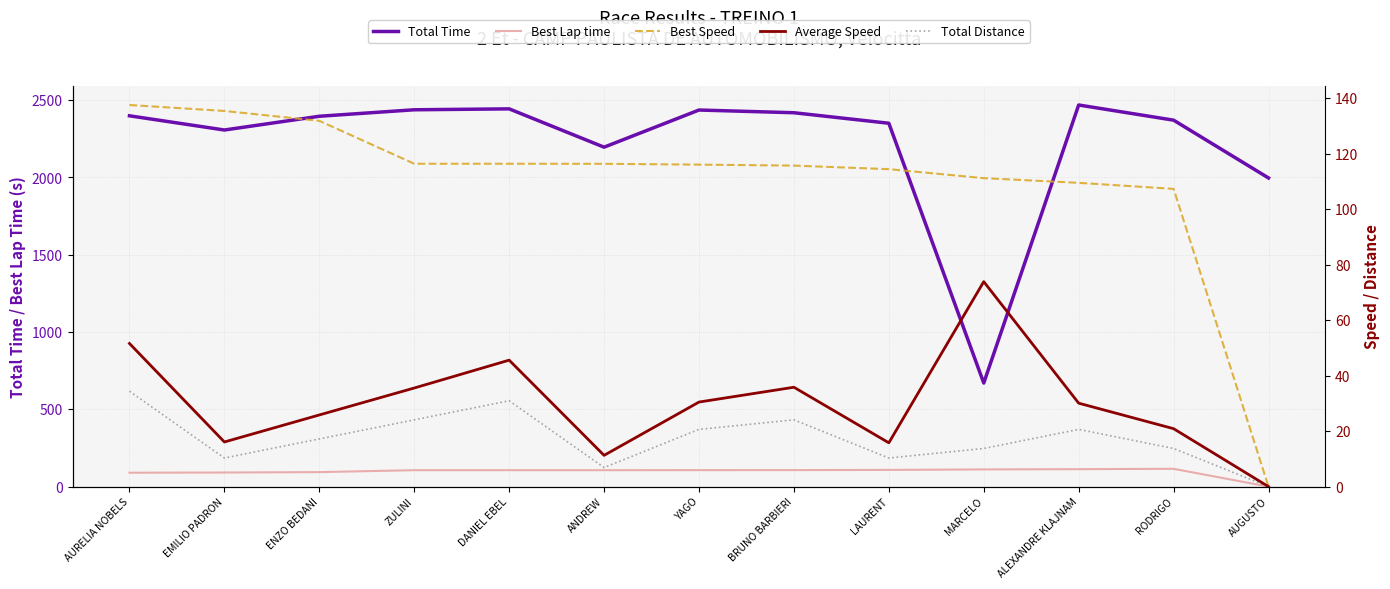

Rank the categories by Best Speed value from highest to lowest.

AURELIA NOBELS, EMILIO PADRON, ENZO BEDANI, ZULINI, DANIEL EBEL, ANDREW, YAGO, BRUNO BARBIERI, LAURENT, MARCELO, ALEXANDRE KLAJNAM, RODRIGO, AUGUSTO